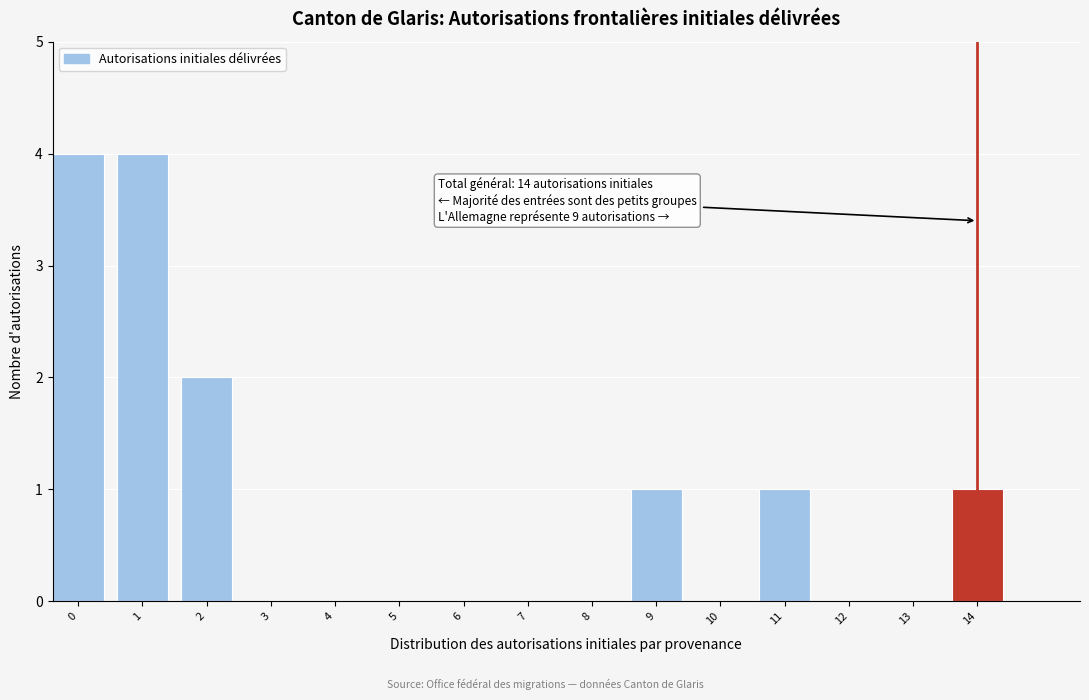

Reading left to right, transcribe all the data shown in this chart.

0=4	1=4	2=2	3=0	4=0	5=0	6=0	7=0	8=0	9=1	10=0	11=1	12=0	13=0	14=1